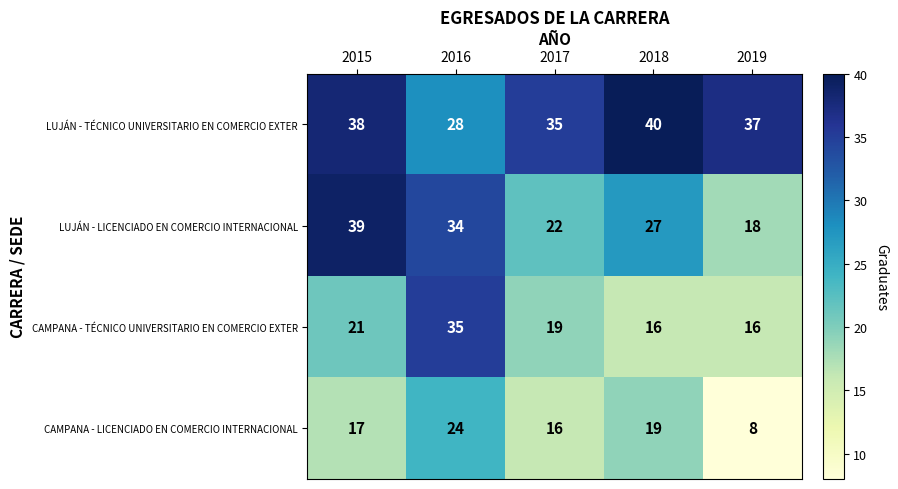

At which category does the chart reach its minimum across all series?

2019